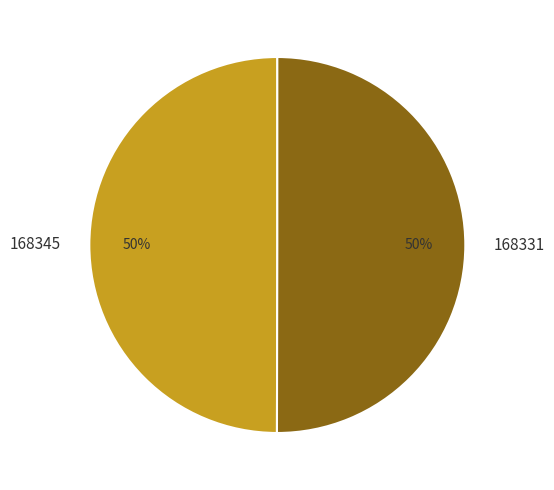

True or false: 168331 accounts for 64% of the total.

False